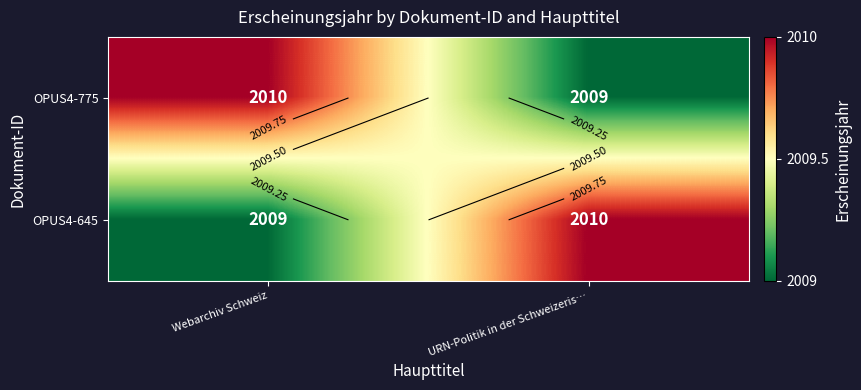

Which has a higher value, URN-Politik in der Schweizeris… or Webarchiv Schweiz?

Webarchiv Schweiz